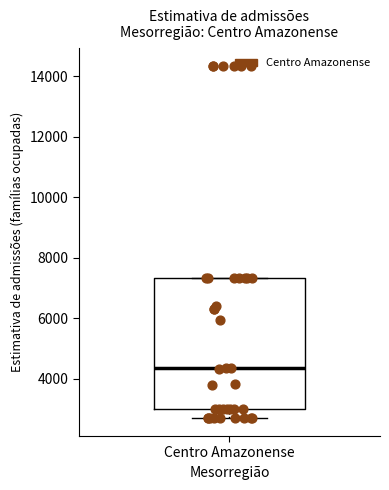

Where is the lower edge of the box for Centro Amazonense on the y-axis? The values are not printed on the chart, so give them approximately, as read against the axis.

3000